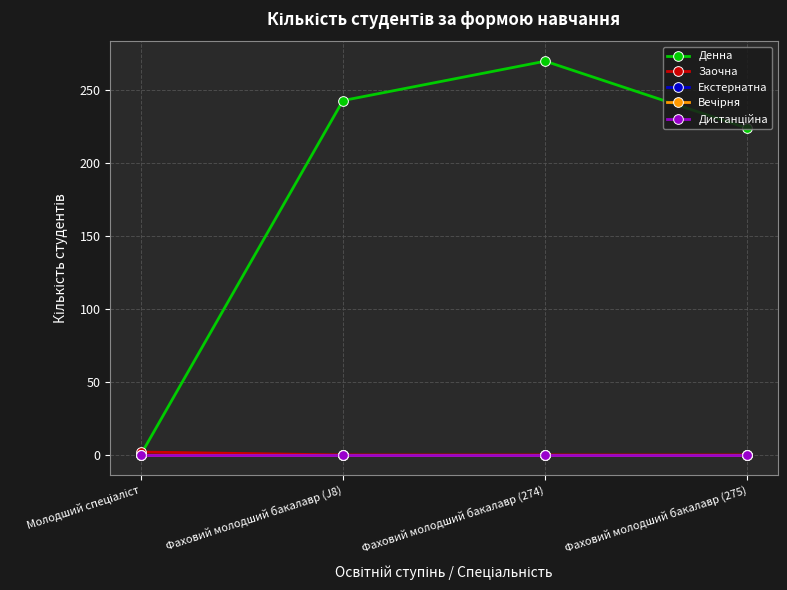

What value does the Заочна series have at Молодший спеціаліст?

2